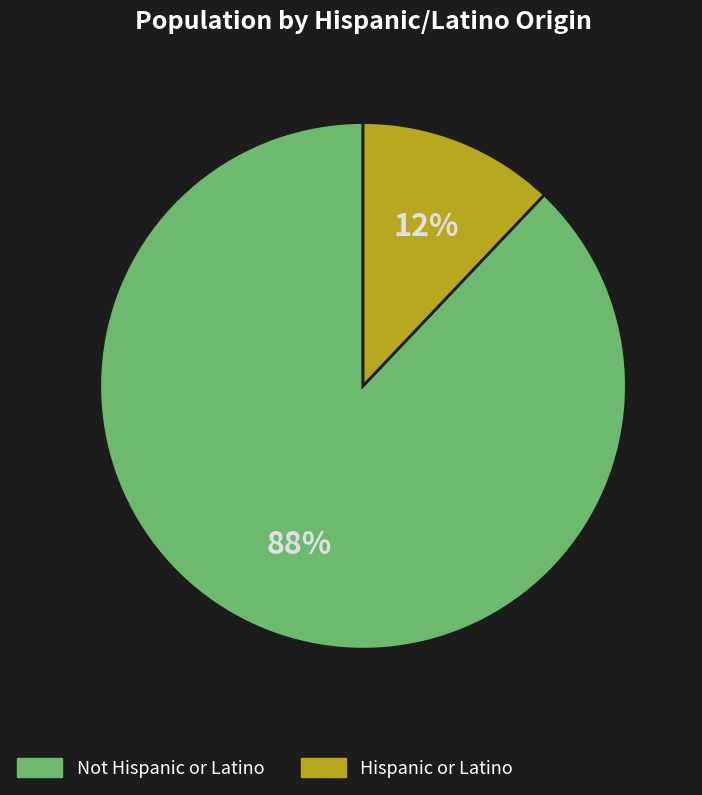

To the nearest percent, what is the difference between the largest and smallest slice percentages?

76%